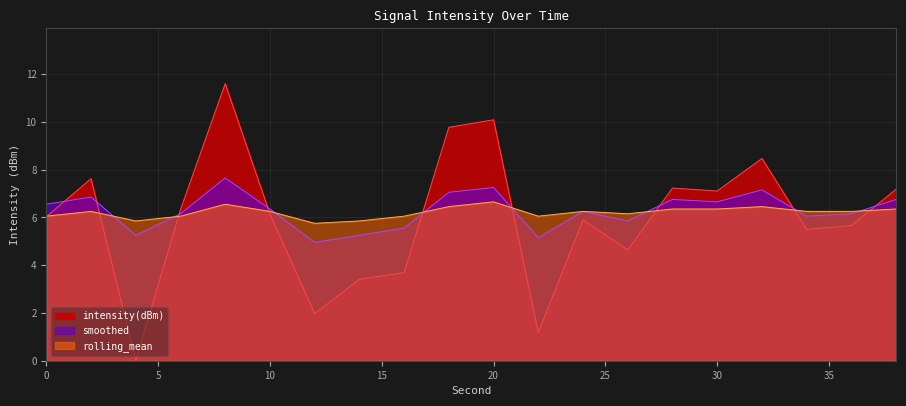

Which series changed the most between 8 and 12?

intensity(dBm)